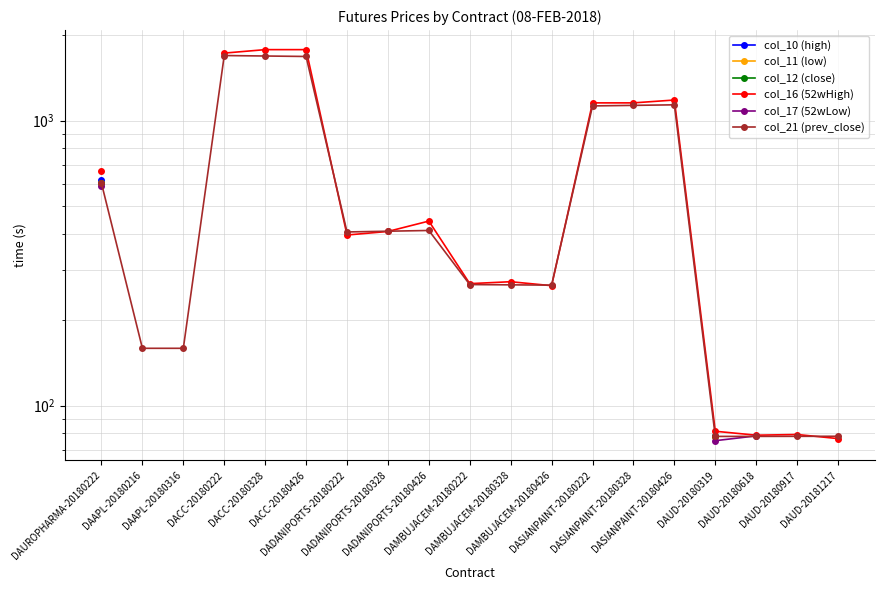

True or false: col_10 (high) and col_16 (52wHigh) cross at least once.

False